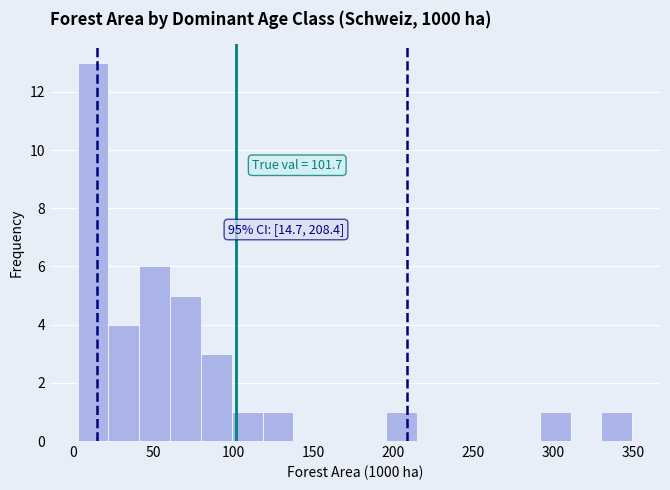

Read against the x-axis, roughly where is the centre of the tallest bar?

10